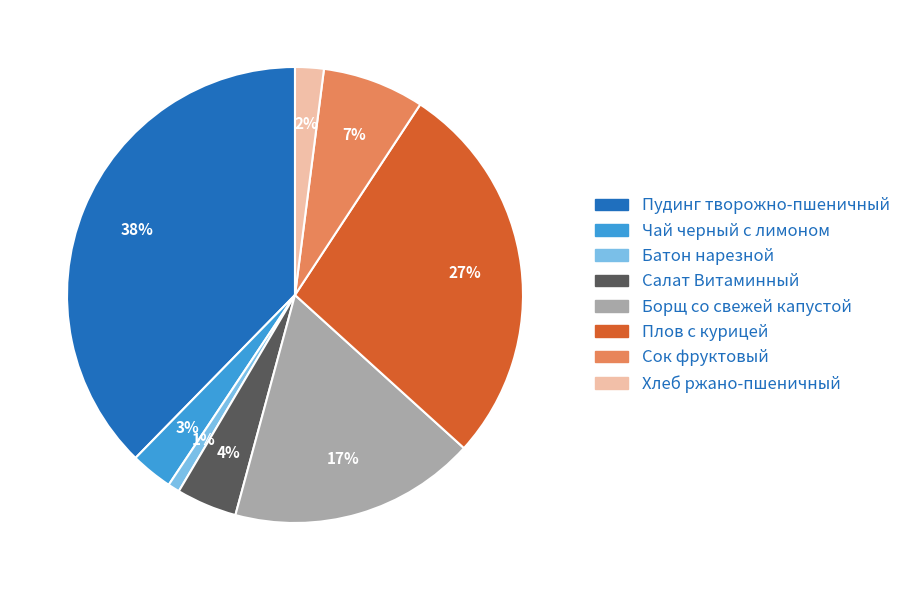

How many slices are in this pie chart?

8